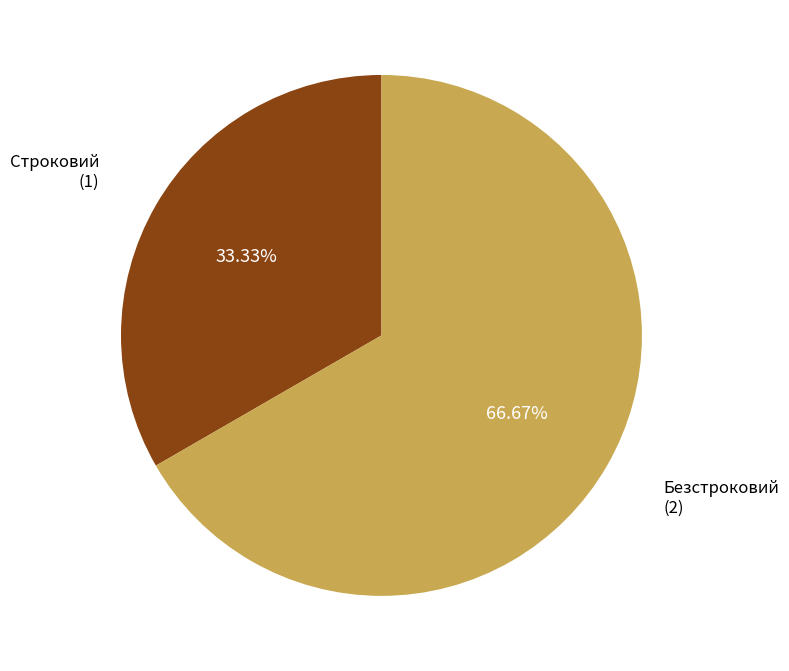

Is there any slice that represents more than half of the pie?

Yes